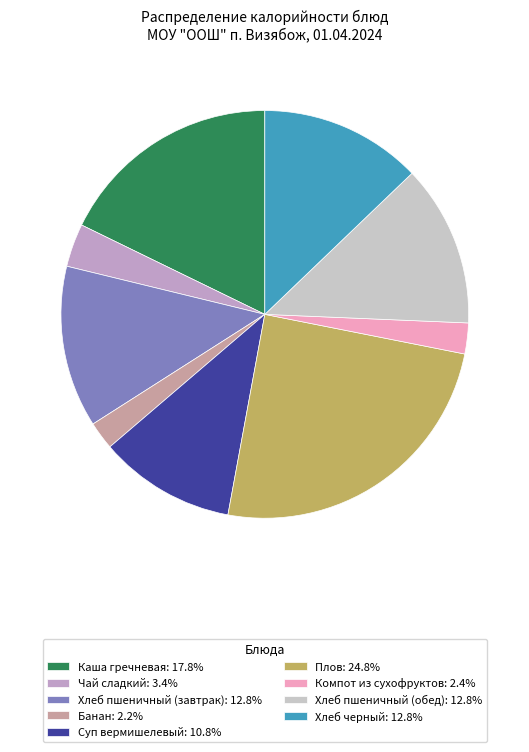

Is there any slice that represents more than half of the pie?

No